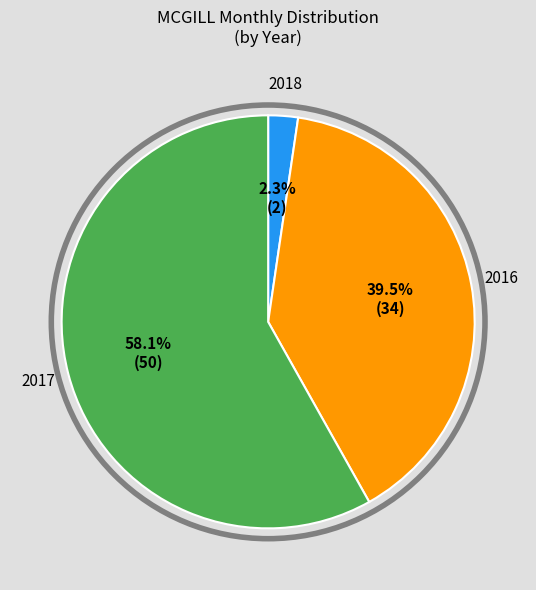

Which slice represents more than half of the pie?

2017